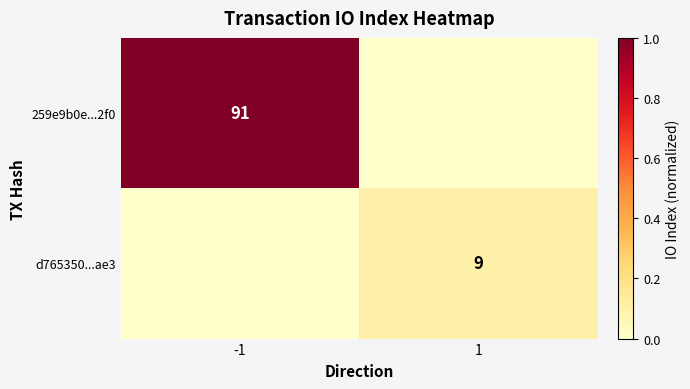

Is it true that d765350...ae3 equals 13 at 1?

False